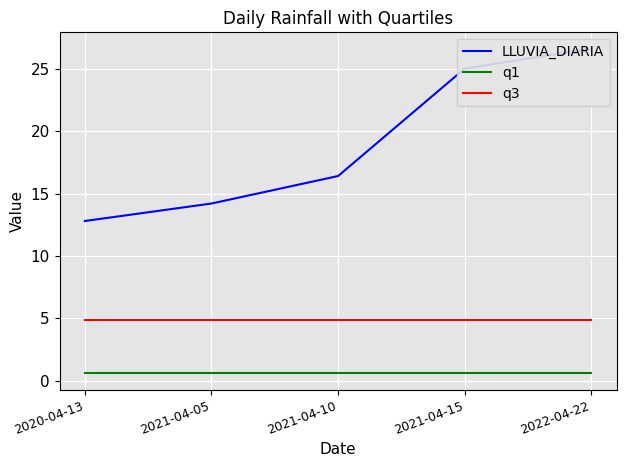

What position from the right is 2020-04-13?

5